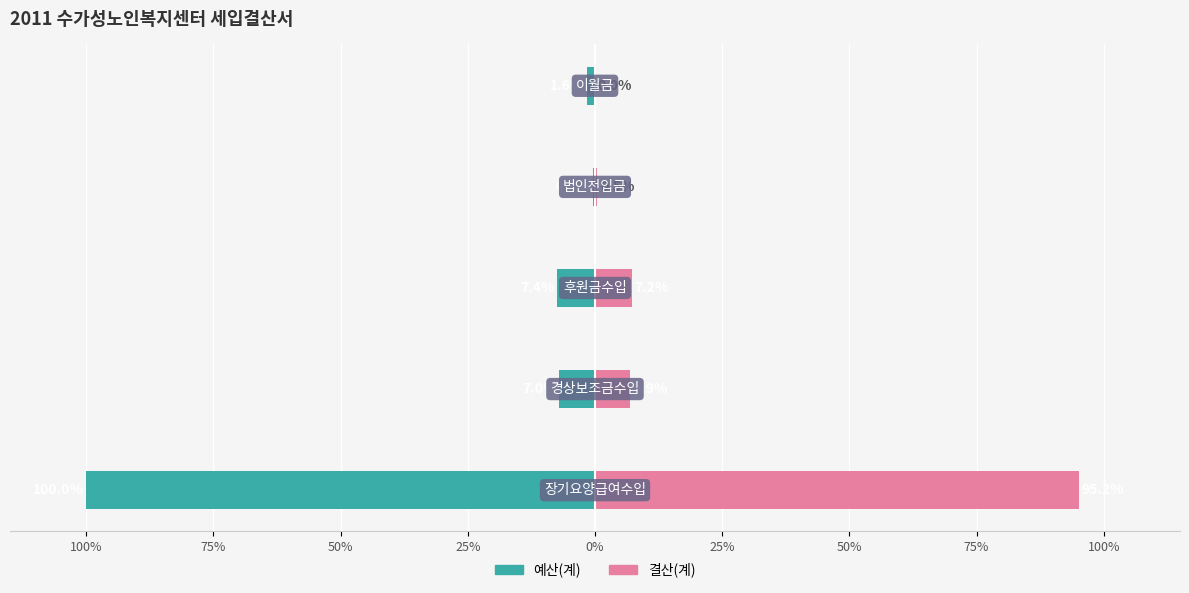

True or false: 결산(계) has a value of 6.9 at 75%.

True